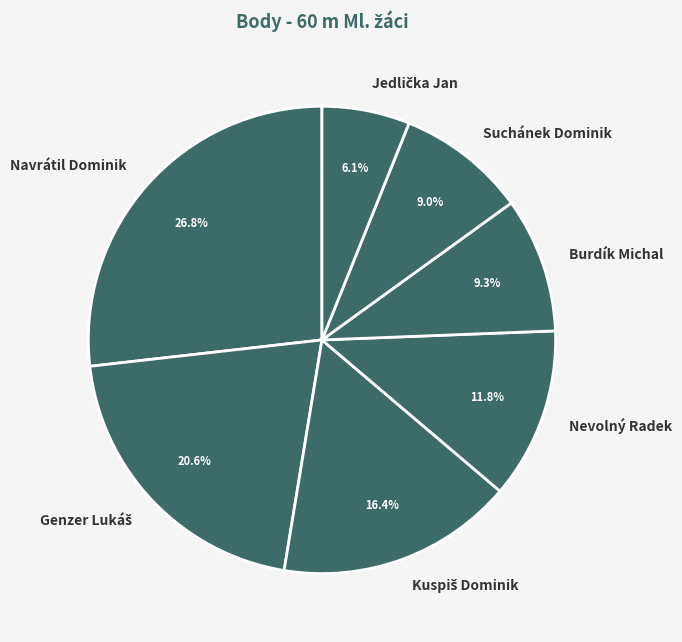

Does Burdík Michal account for over 50% of the chart?

No